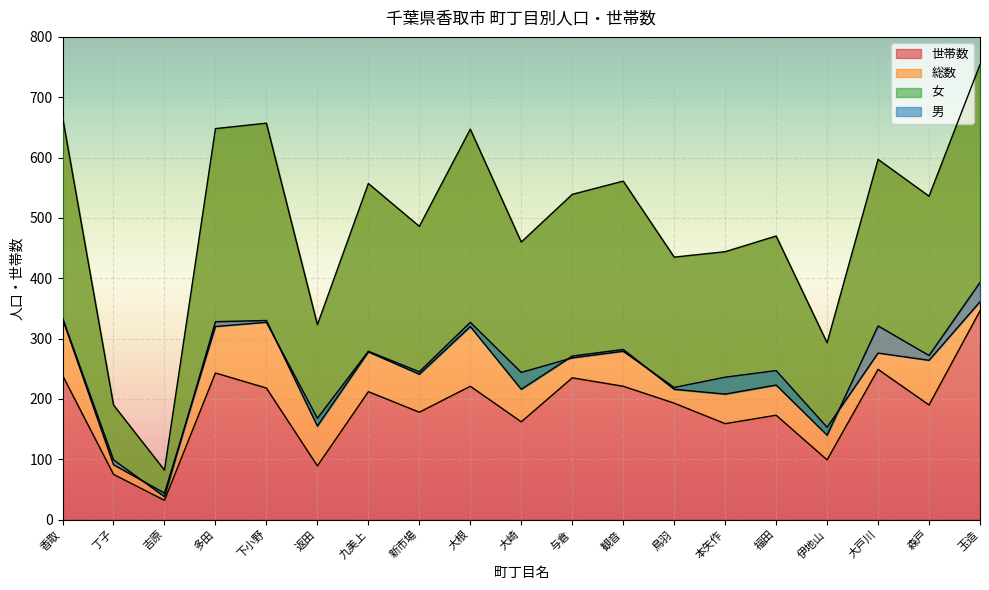

True or false: 男 has a value of 245 at 新市場.

True